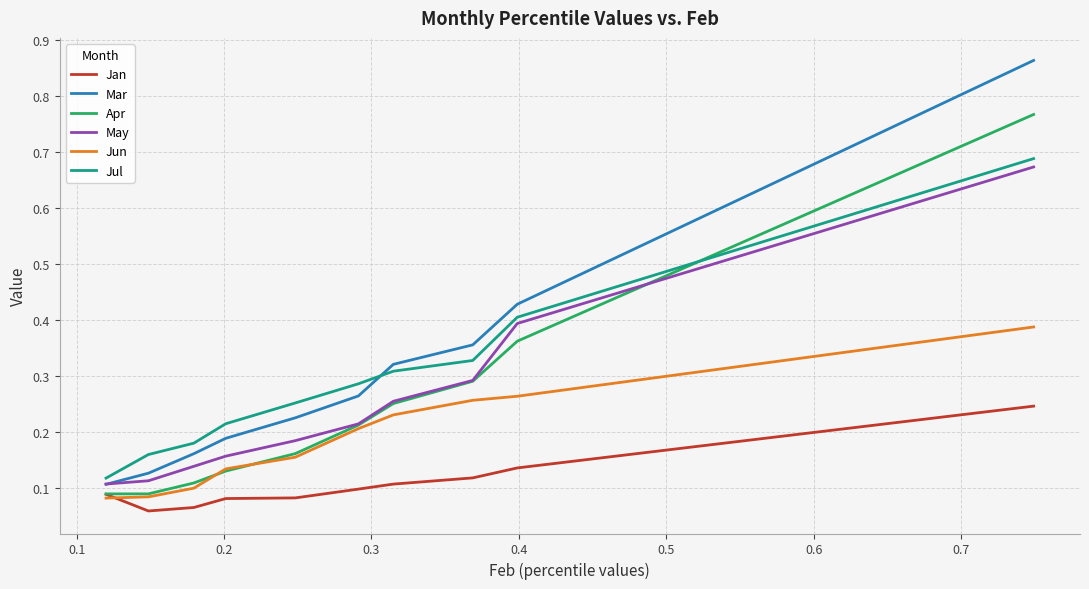

True or false: Jan and Jul cross at least once.

False